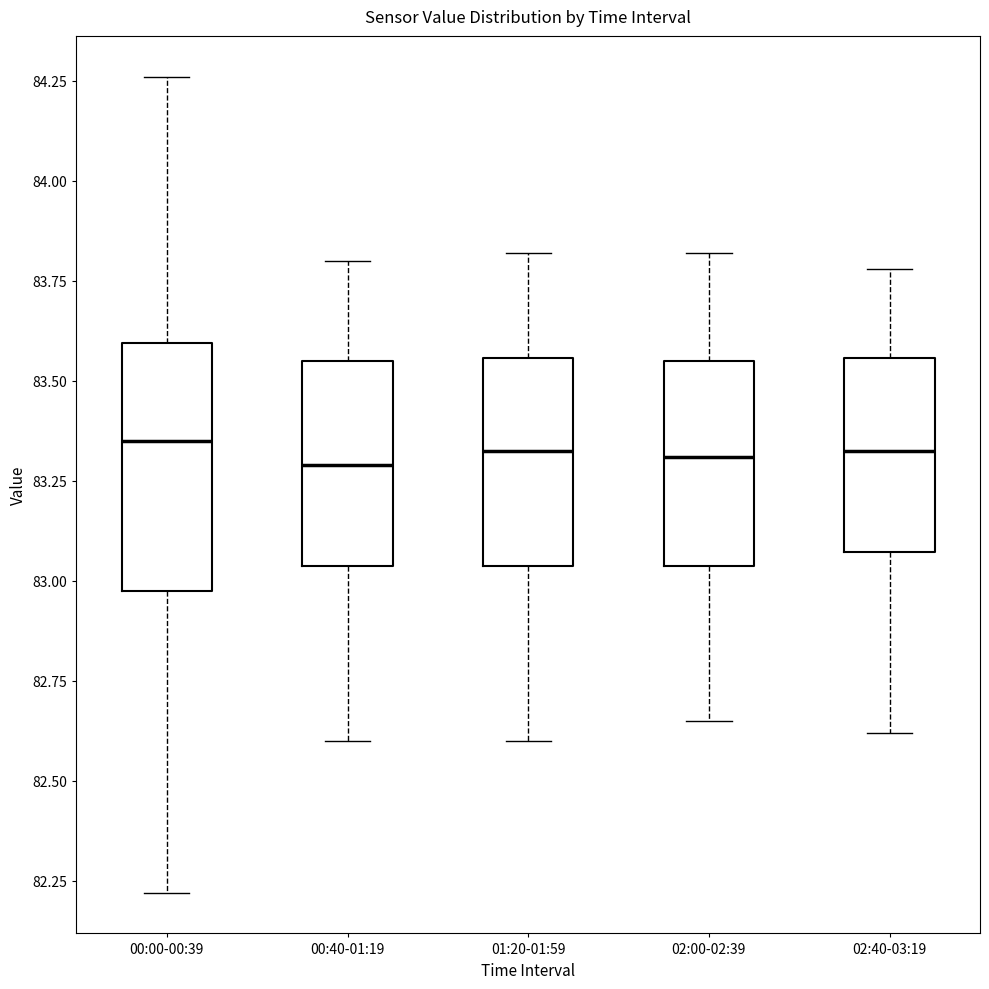

Where does the lower whisker of the box for 02:00-02:39 end on the y-axis? The values are not printed on the chart, so give them approximately, as read against the axis.

82.65